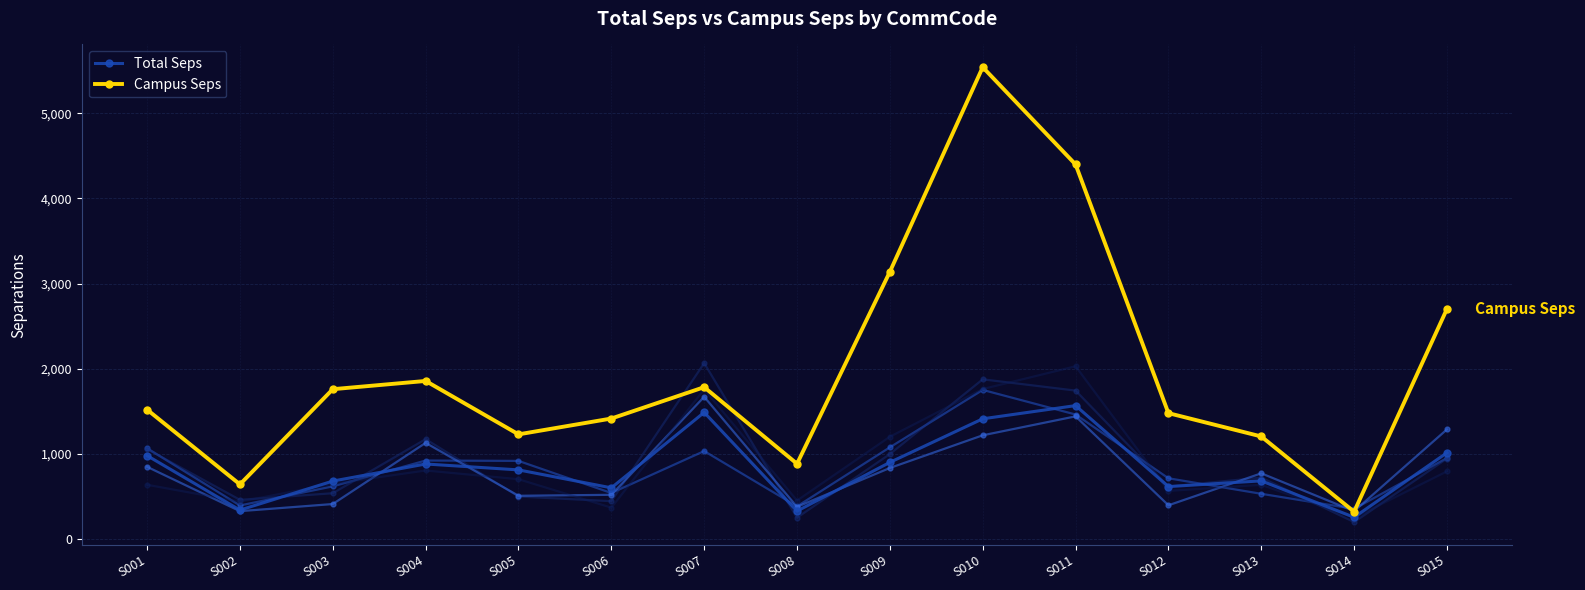

What is the value of the Campus Seps point at the 10th from the left?

5541.6